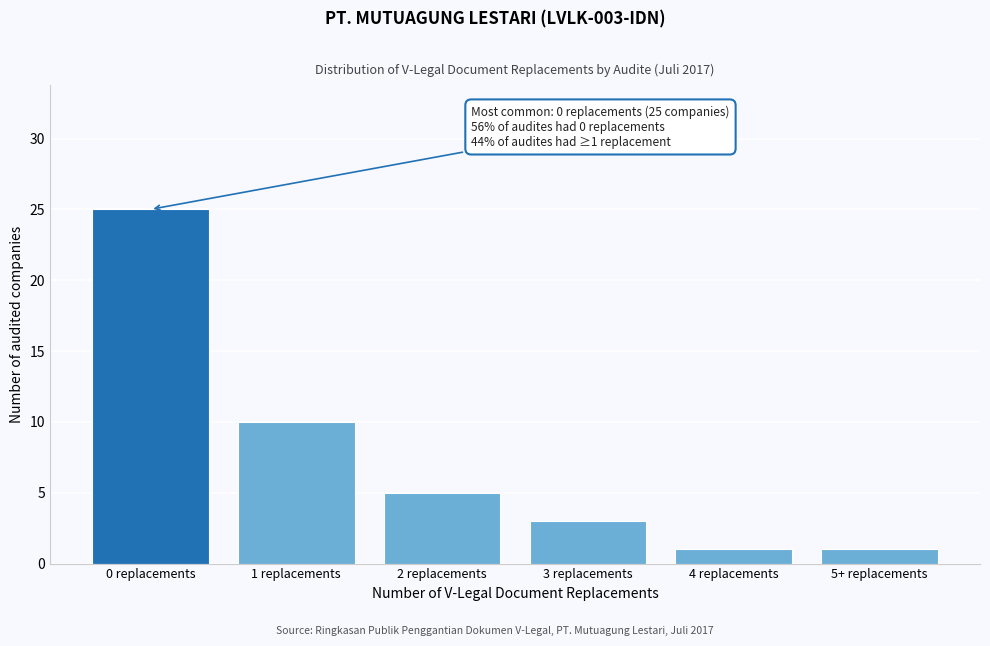

Reading left to right, transcribe all the data shown in this chart.

0 replacements=25	1 replacements=10	2 replacements=5	3 replacements=3	4 replacements=1	5+ replacements=1